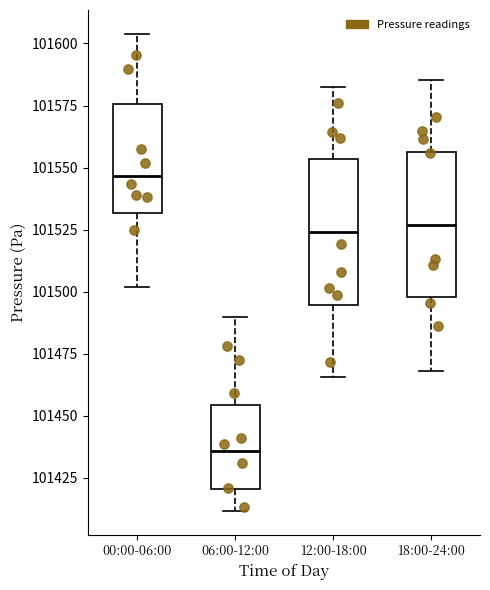

Reading left to right, transcribe this box plot: for each box, give where its median line is, the range the box spans, and where its two whiskers end, as read against the y-axis. The values are not printed on the chart, so give them approximately, as read against the axis.

00:00-06:00: median 101545, box 101530 to 101575, whiskers 101500 to 101605
06:00-12:00: median 101435, box 101420 to 101455, whiskers 101410 to 101490
12:00-18:00: median 101525, box 101495 to 101555, whiskers 101465 to 101585
18:00-24:00: median 101525, box 101500 to 101555, whiskers 101470 to 101585